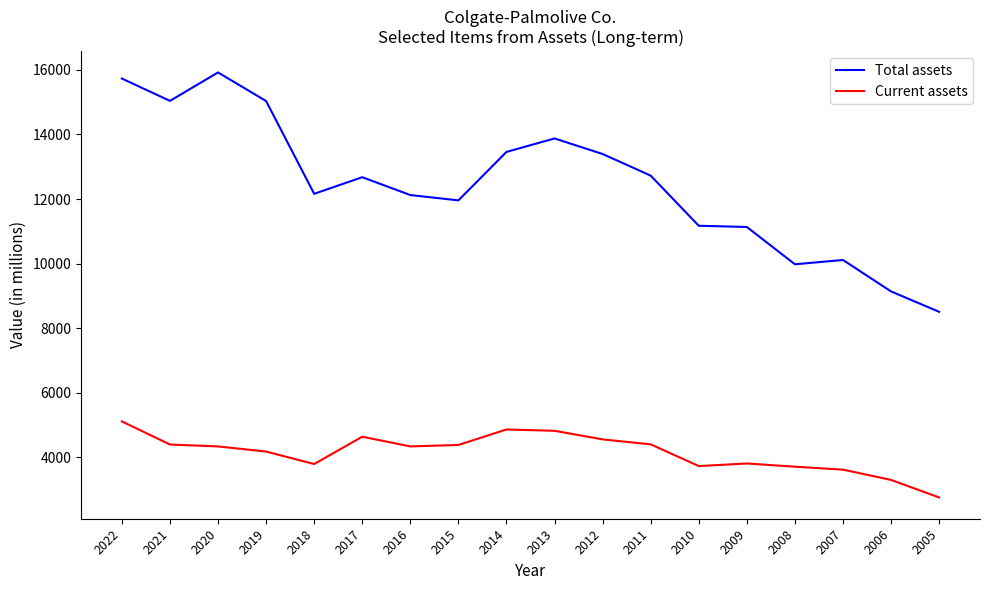

How many lines are shown in the chart?

2